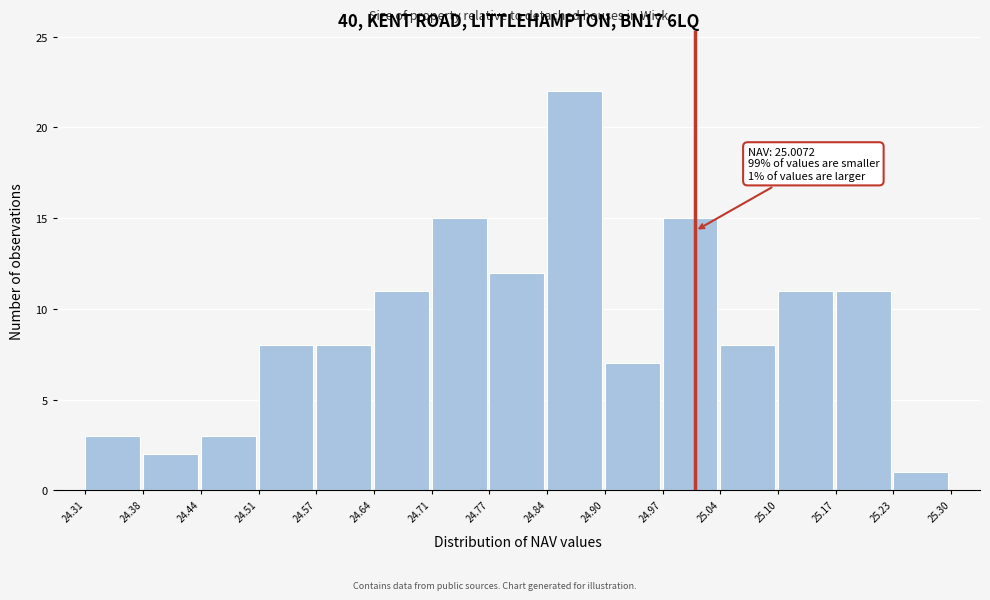

Which range on the x-axis has the tallest bar?

24.84 to 24.90